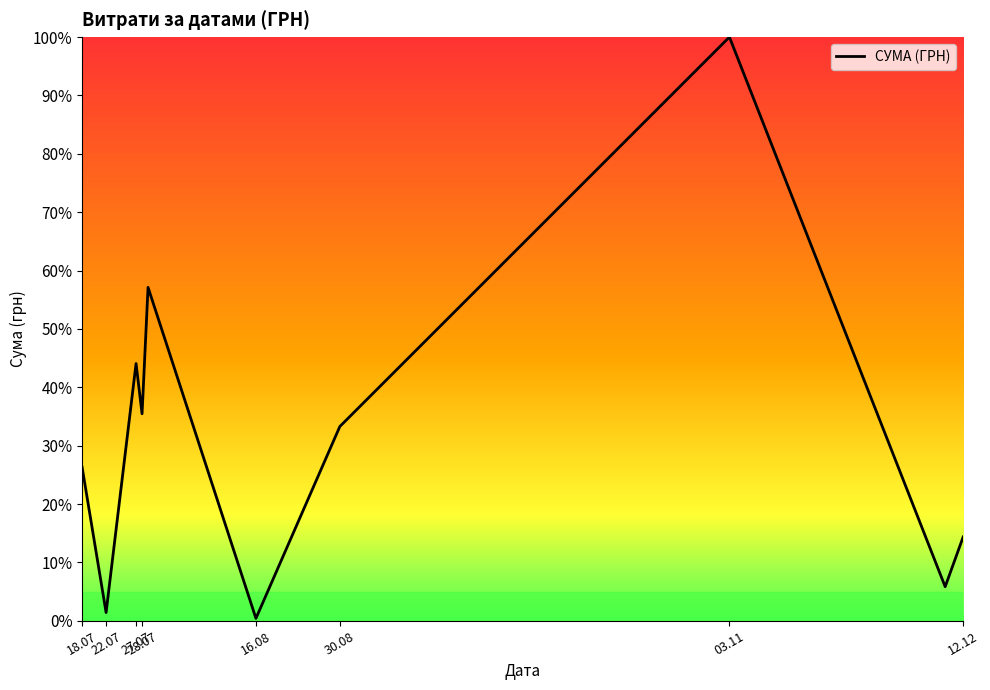

What is the maximum value shown in the chart?

100.0